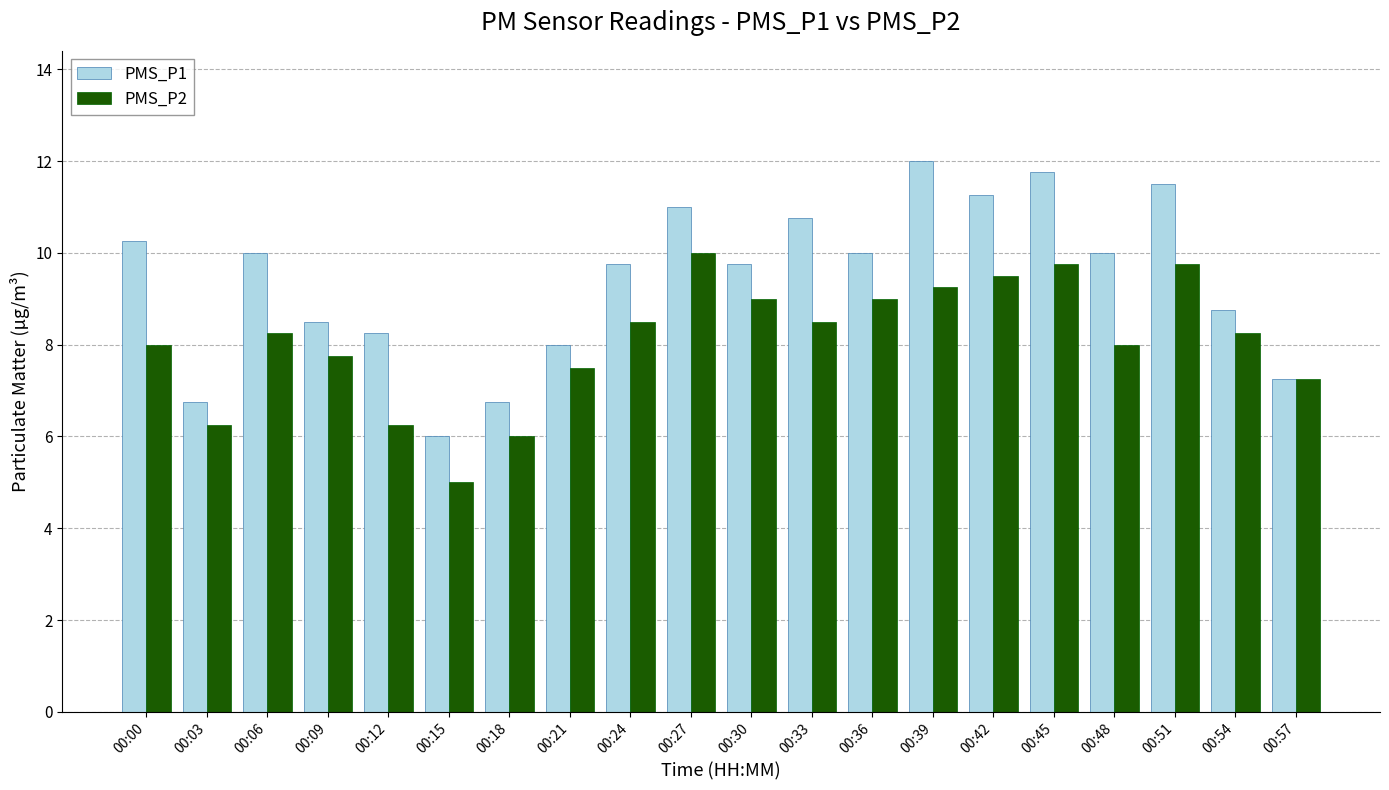

What is the difference between the PMS_P1 values at 00:54 and 00:30?

1.0